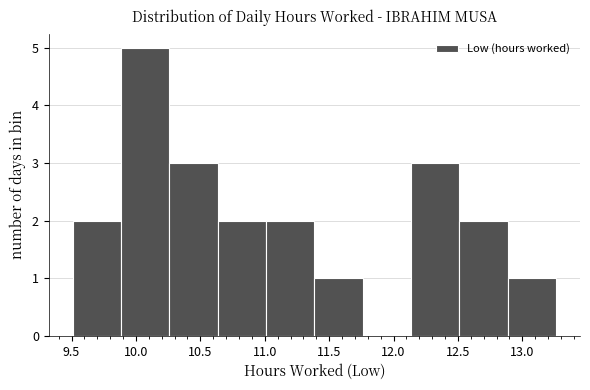

Reading left to right, transcribe this chart: for each bar, give the range it covers on the x-axis and its height. Neither the bar edges nor the heights are printed on the chart, so give them approximately, as read against the axes.

9.510 to 9.885: 2
9.885 to 10.260: 5
10.260 to 10.635: 3
10.635 to 11.010: 2
11.010 to 11.385: 2
11.385 to 11.760: 1
11.760 to 12.135: 0
12.135 to 12.510: 3
12.510 to 12.885: 2
12.885 to 13.260: 1